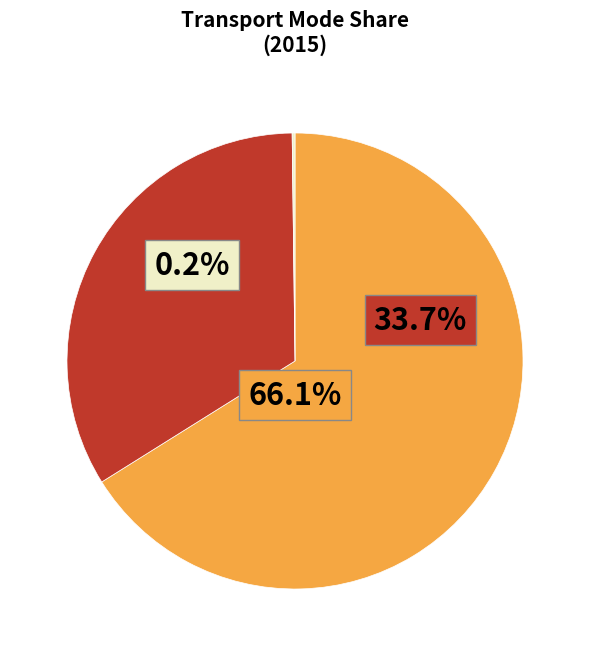

What percentage is the Public transport slice, to the nearest percent?

66%